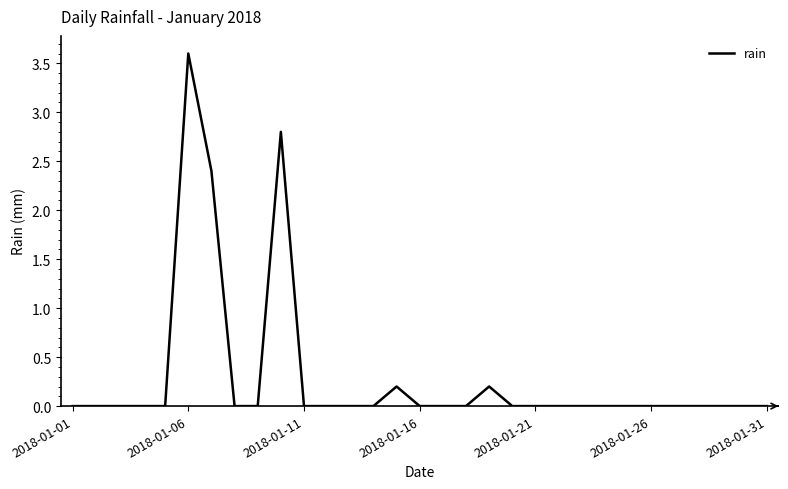

How many series are shown in this chart?

1